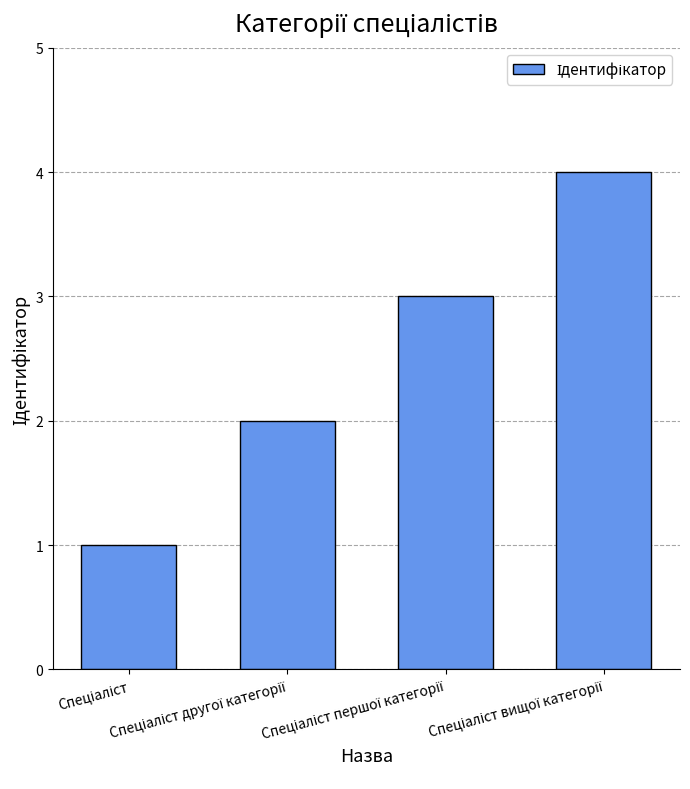

What is the maximum value shown in the chart?

4